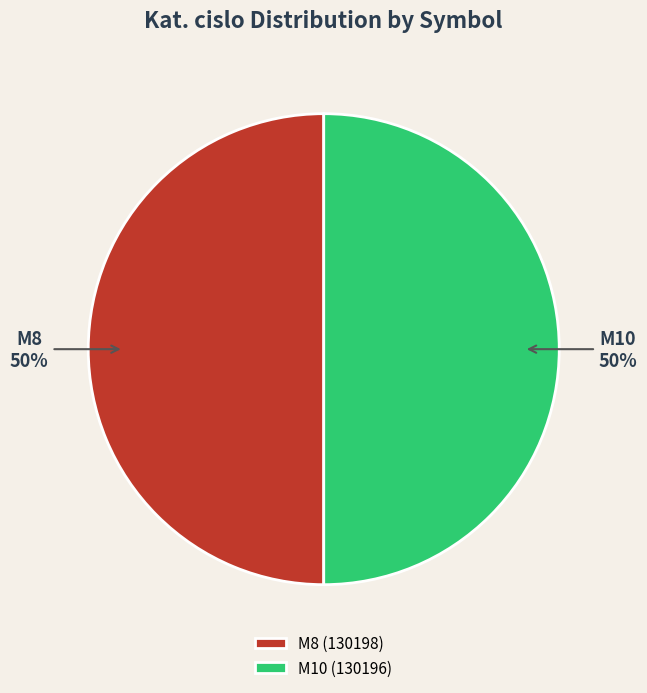

To the nearest percent, what percentage of the pie is M8?

50%